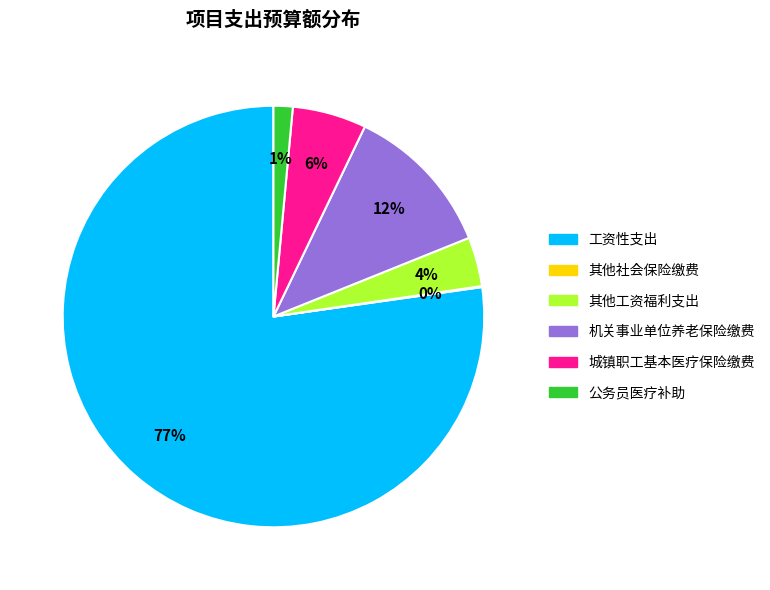

Is it true that 公务员医疗补助 is 1% of the pie?

True